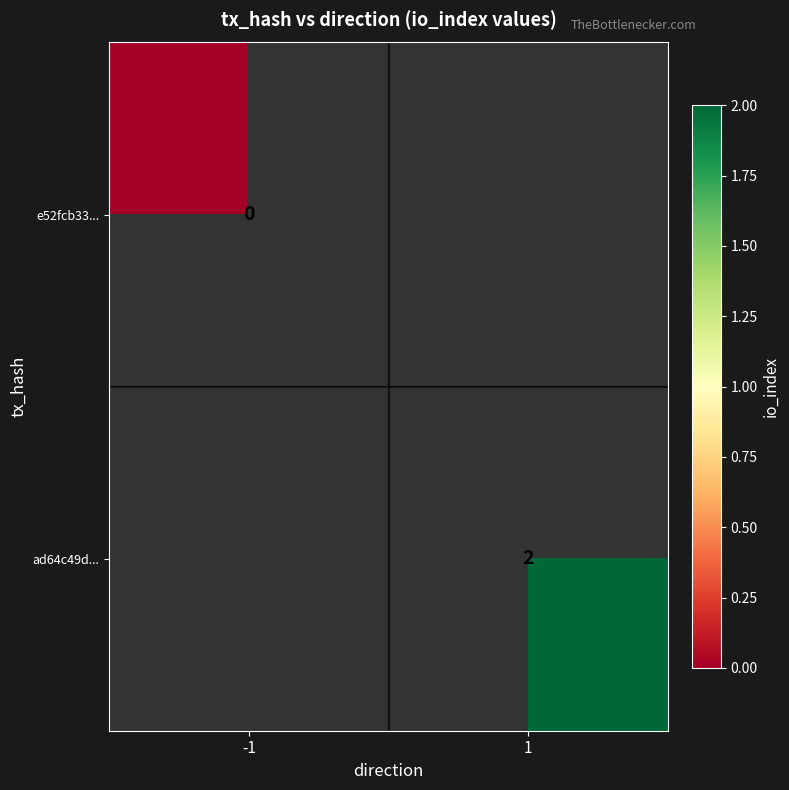

Which label corresponds to the largest value in the chart?

1